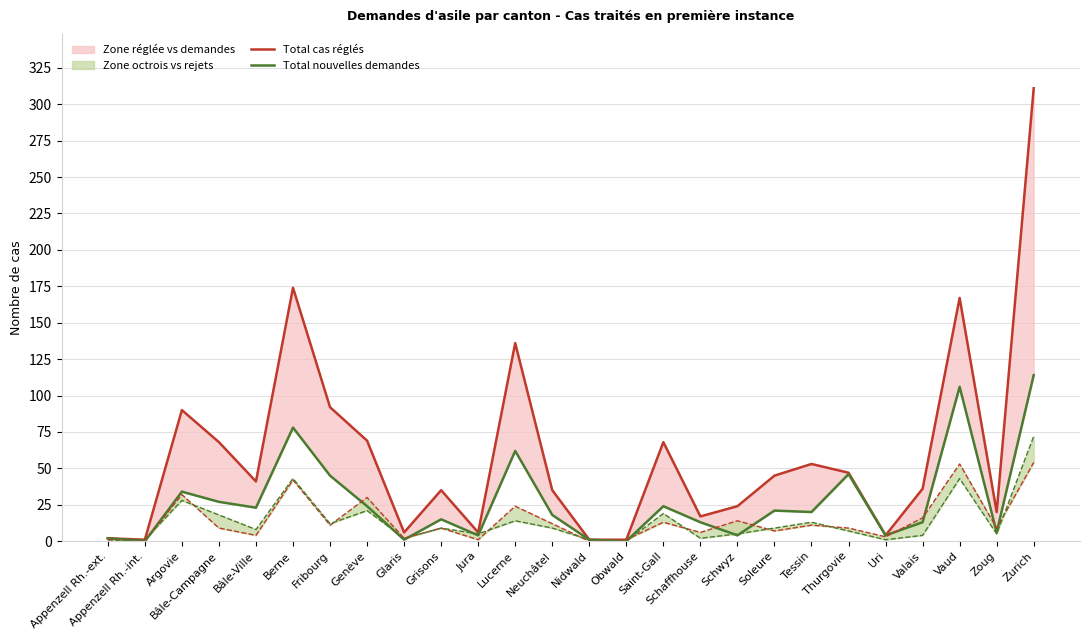

How many categories are shown in the chart?

26